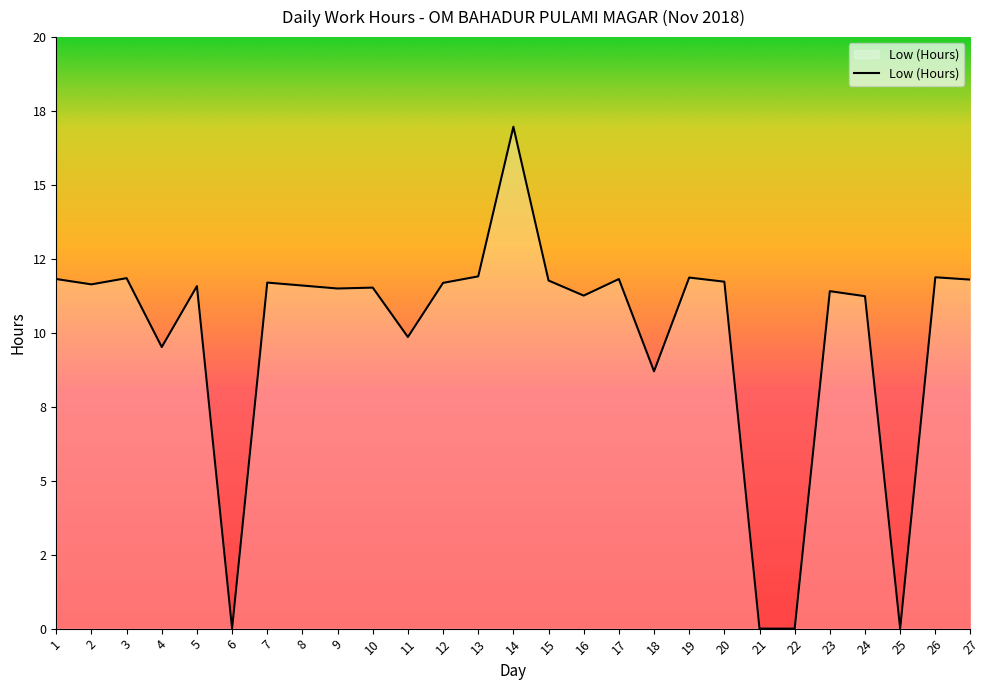

What is the approximate value at 13?

11.9